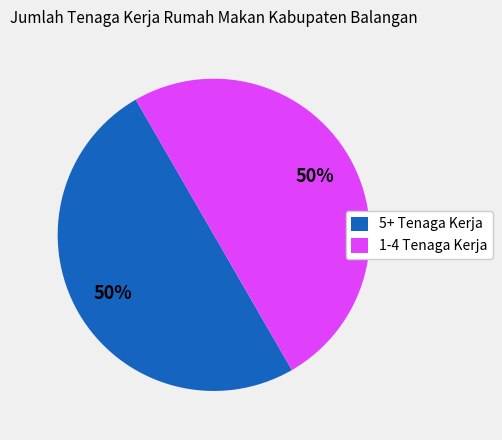

Is the sum of 1-4 Tenaga Kerja and 5+ Tenaga Kerja greater than half?

Yes